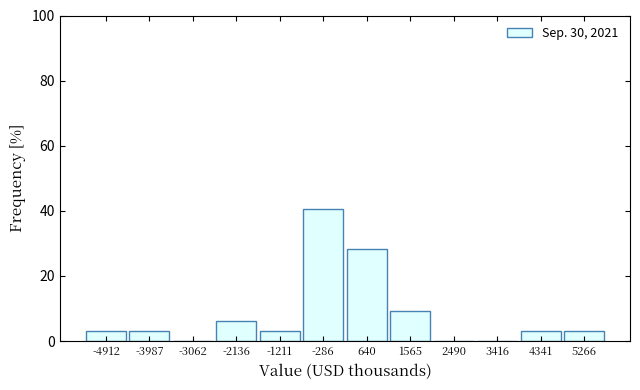

Which range on the x-axis has the tallest bar?

-700 to 200